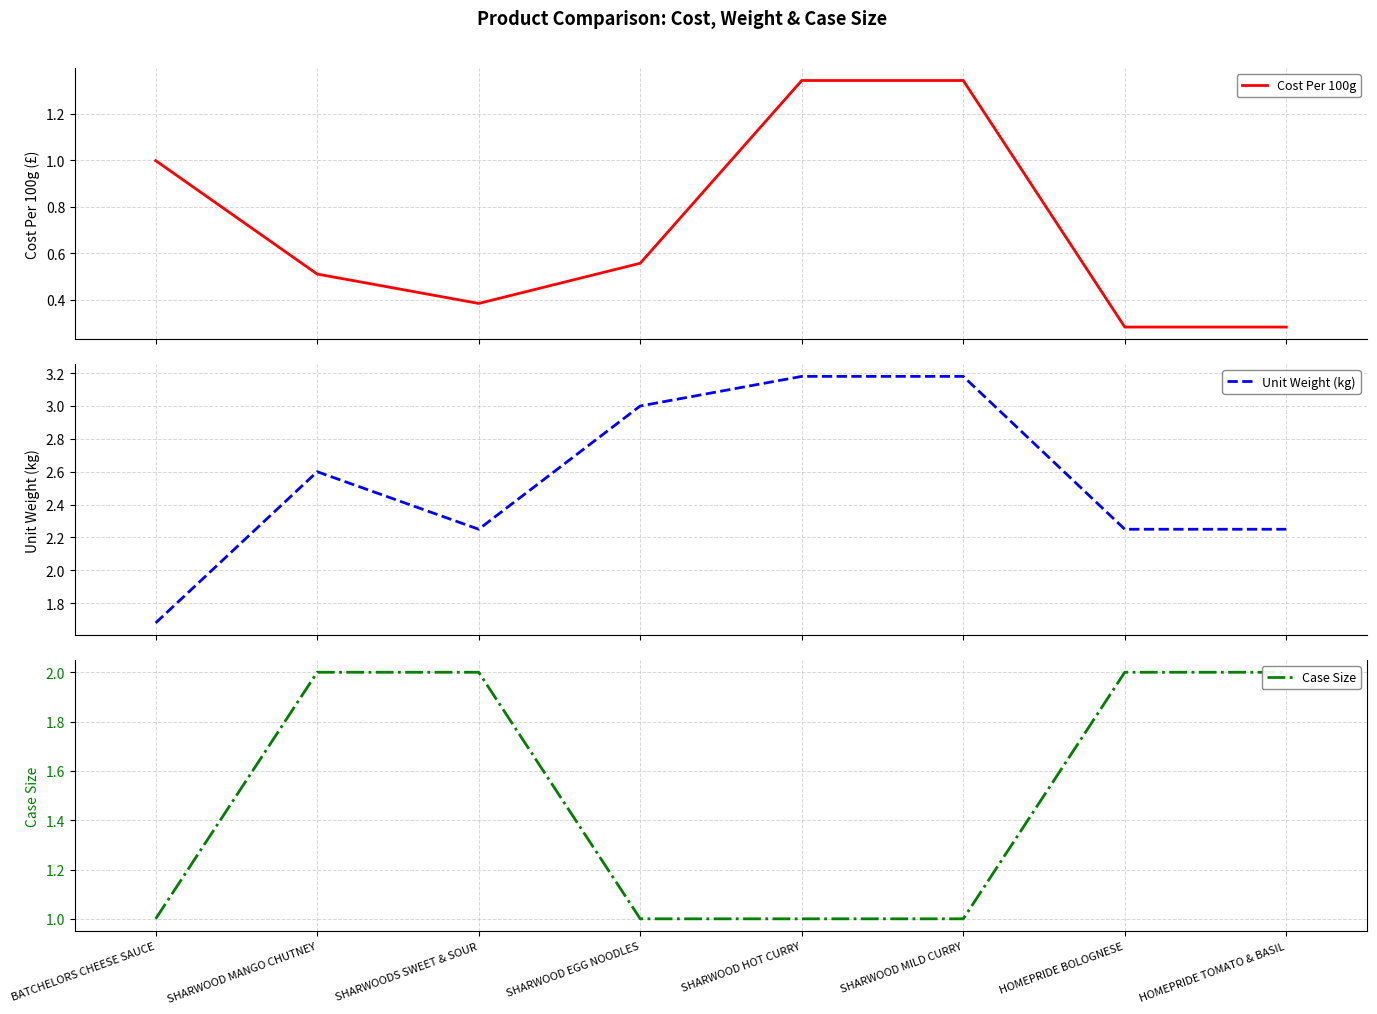

At how many categories does at least one series exceed 0?

8